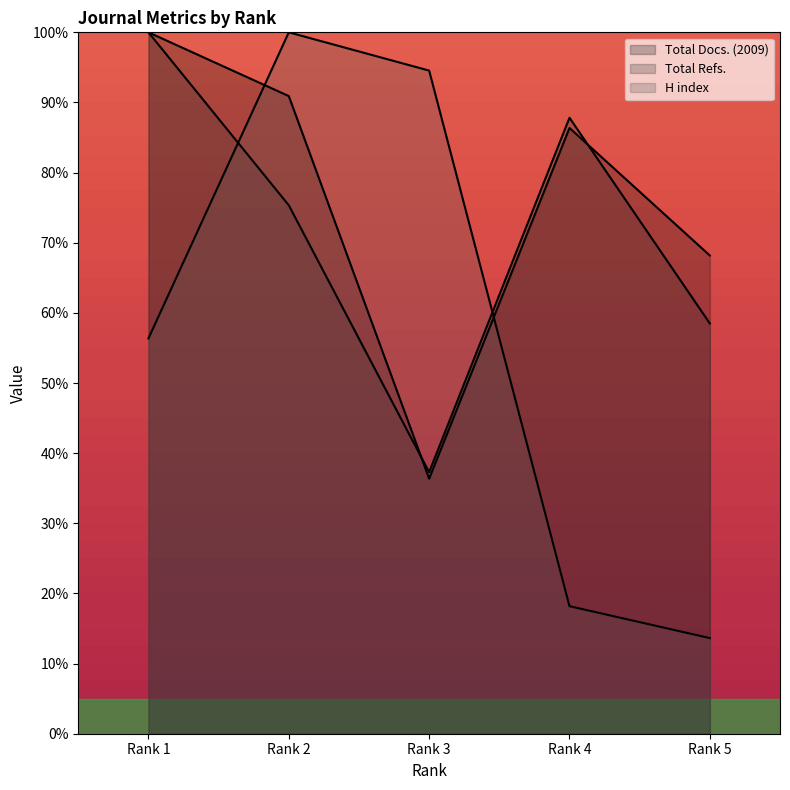

How many intersections are there between H index and Total Refs.?

2